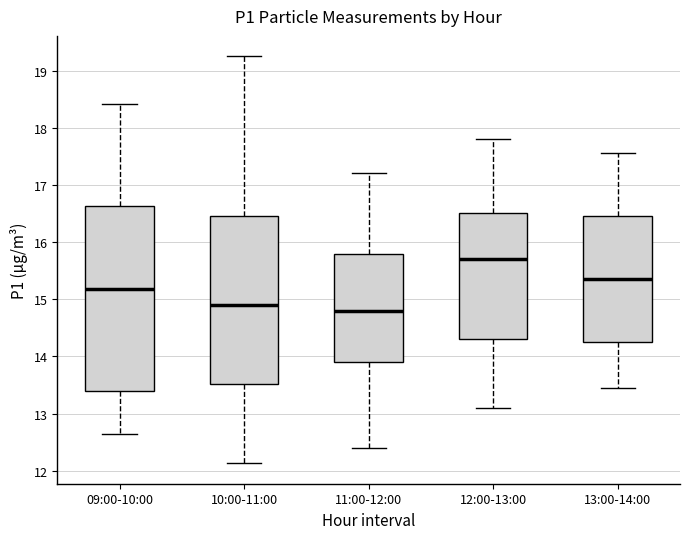

Where does the lower whisker of the box for 12:00-13:00 end on the y-axis? The values are not printed on the chart, so give them approximately, as read against the axis.

13.1